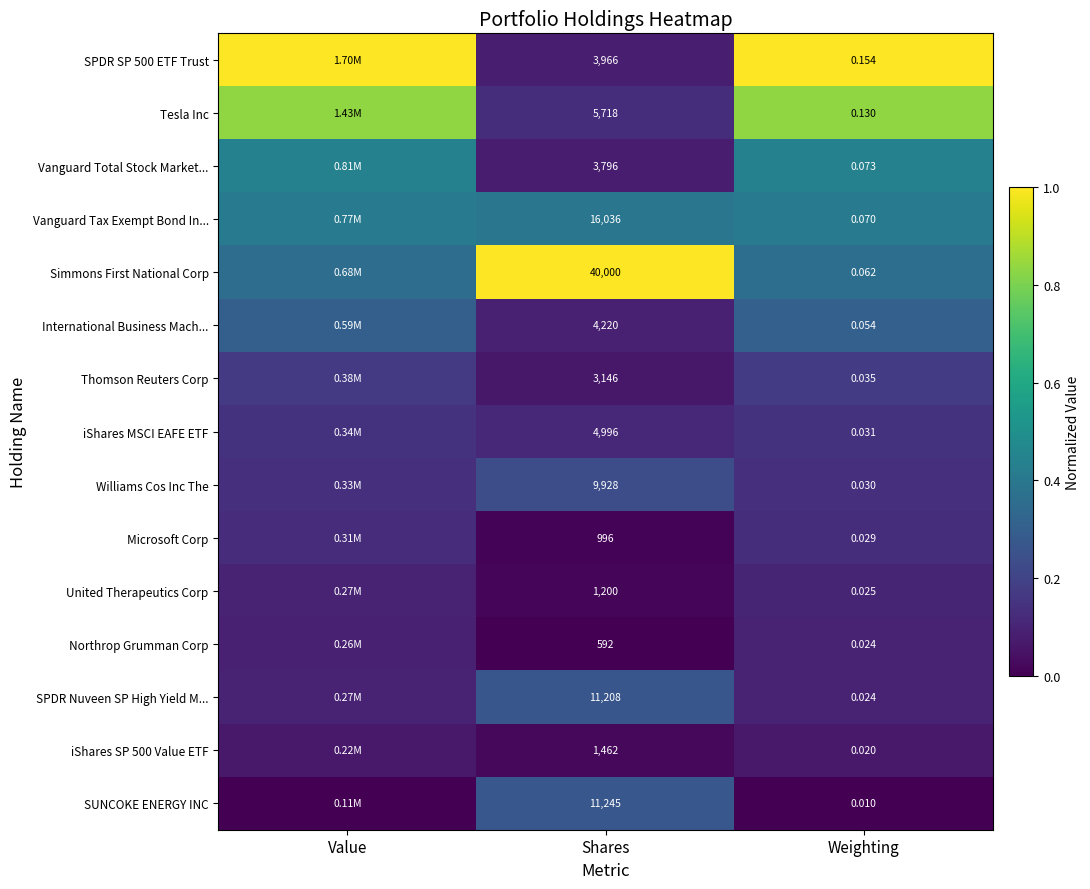

At how many categories does at least one series exceed 0?

3